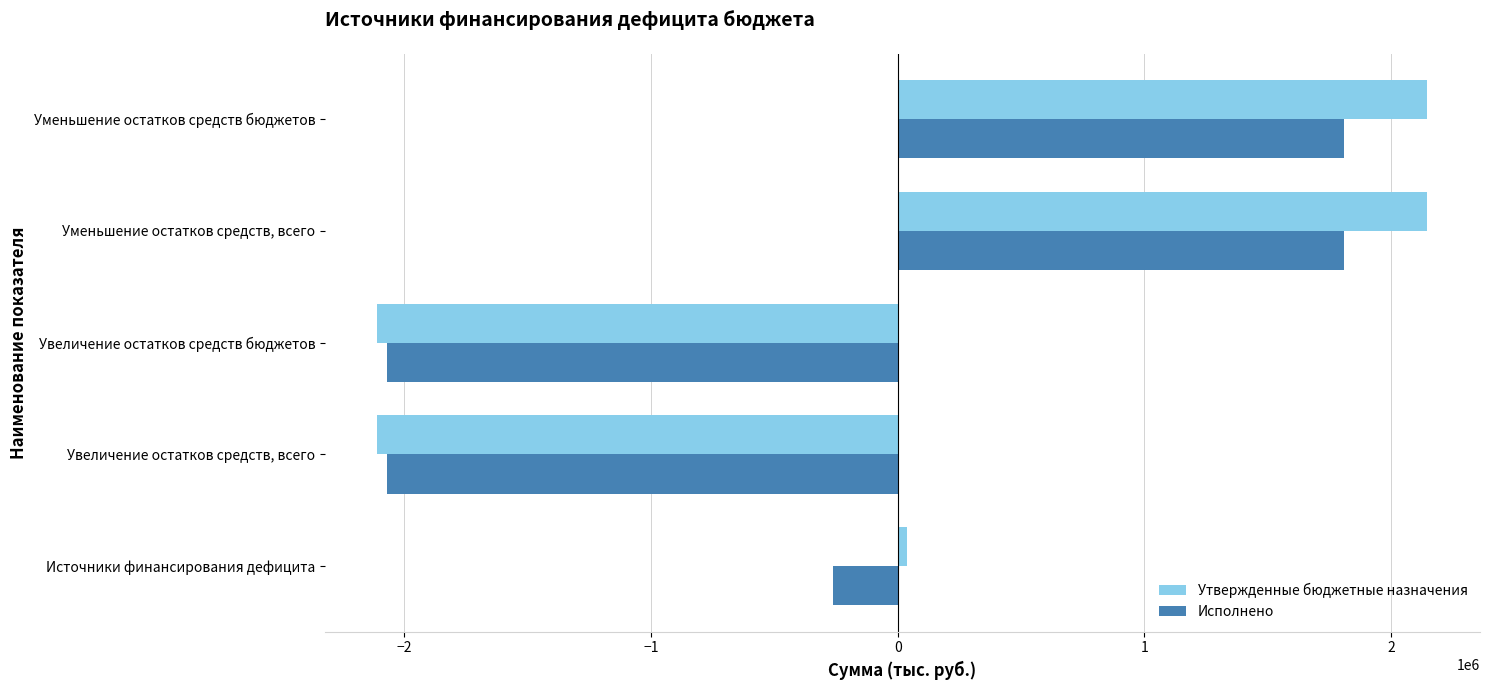

Where is Исполнено nearest to the value -131211?

Источники финансирования дефицита